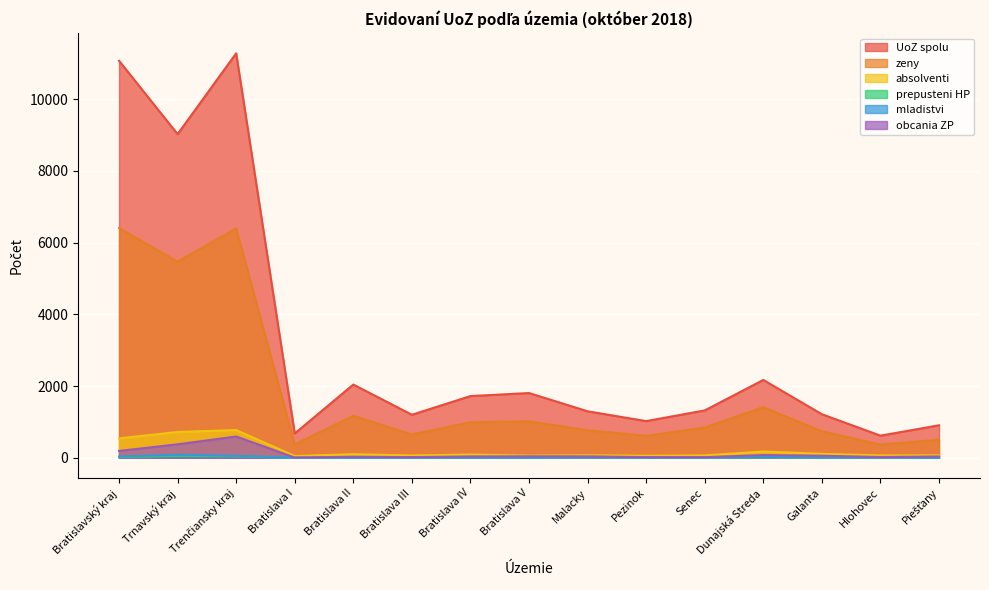

Reading left to right, what are all the values shown in this chart?

UoZ spolu: Bratislavský kraj=11073	Trnavský kraj=9027	Trenčiansky kraj=11282	Bratislava I=676	Bratislava II=2041	Bratislava III=1198	Bratislava IV=1719	Bratislava V=1804	Malacky=1295	Pezinok=1021	Senec=1319	Dunajská Streda=2169	Galanta=1213	Hlohovec=615	Piešťany=904
zeny: Bratislavský kraj=6407	Trnavský kraj=5469	Trenčiansky kraj=6397	Bratislava I=372	Bratislava II=1168	Bratislava III=647	Bratislava IV=990	Bratislava V=1015	Malacky=766	Pezinok=608	Senec=841	Dunajská Streda=1409	Galanta=736	Hlohovec=366	Piešťany=501
absolventi: Bratislavský kraj=539	Trnavský kraj=718	Trenčiansky kraj=771	Bratislava I=46	Bratislava II=98	Bratislava III=62	Bratislava IV=89	Bratislava V=58	Malacky=68	Pezinok=54	Senec=64	Dunajská Streda=173	Galanta=107	Hlohovec=63	Piešťany=66
prepusteni HP: Bratislavský kraj=15	Trnavský kraj=45	Trenčiansky kraj=35	Bratislava I=0	Bratislava II=1	Bratislava III=0	Bratislava IV=2	Bratislava V=0	Malacky=9	Pezinok=1	Senec=2	Dunajská Streda=8	Galanta=1	Hlohovec=3	Piešťany=1
mladistvi: Bratislavský kraj=34	Trnavský kraj=84	Trenčiansky kraj=53	Bratislava I=0	Bratislava II=3	Bratislava III=1	Bratislava IV=3	Bratislava V=2	Malacky=18	Pezinok=2	Senec=5	Dunajská Streda=24	Galanta=10	Hlohovec=6	Piešťany=3
obcania ZP: Bratislavský kraj=189	Trnavský kraj=374	Trenčiansky kraj=592	Bratislava I=4	Bratislava II=27	Bratislava III=16	Bratislava IV=35	Bratislava V=39	Malacky=37	Pezinok=16	Senec=15	Dunajská Streda=73	Galanta=55	Hlohovec=19	Piešťany=34